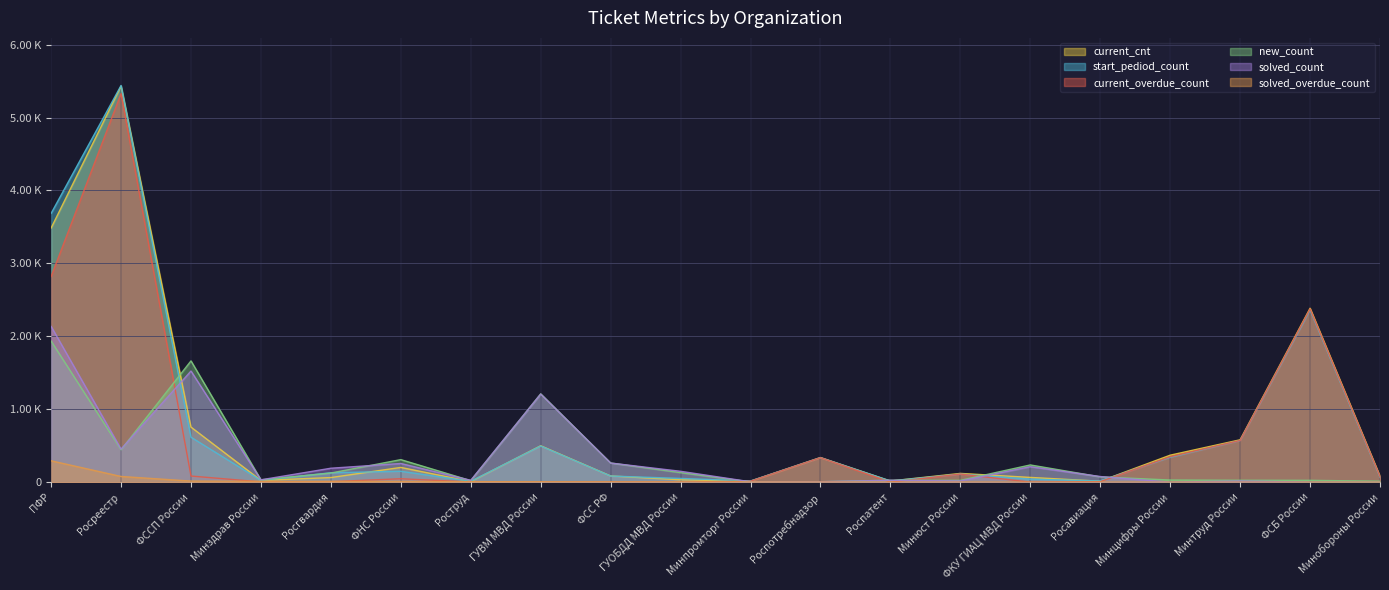

What is the highest value of the solved_overdue_count series?

293